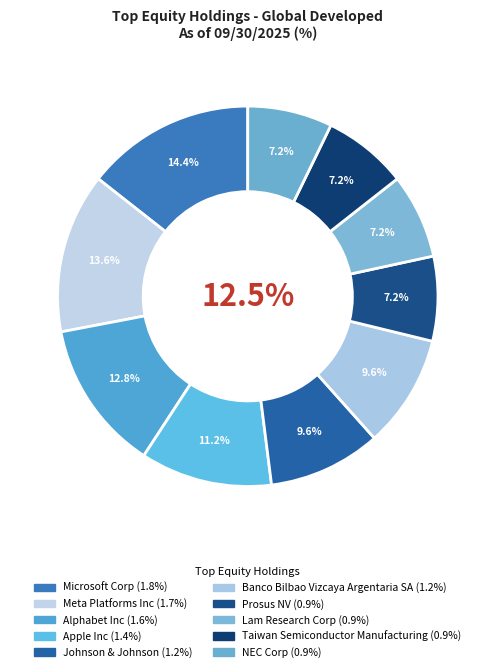

Which category has the smallest portion of the pie?

Prosus NV